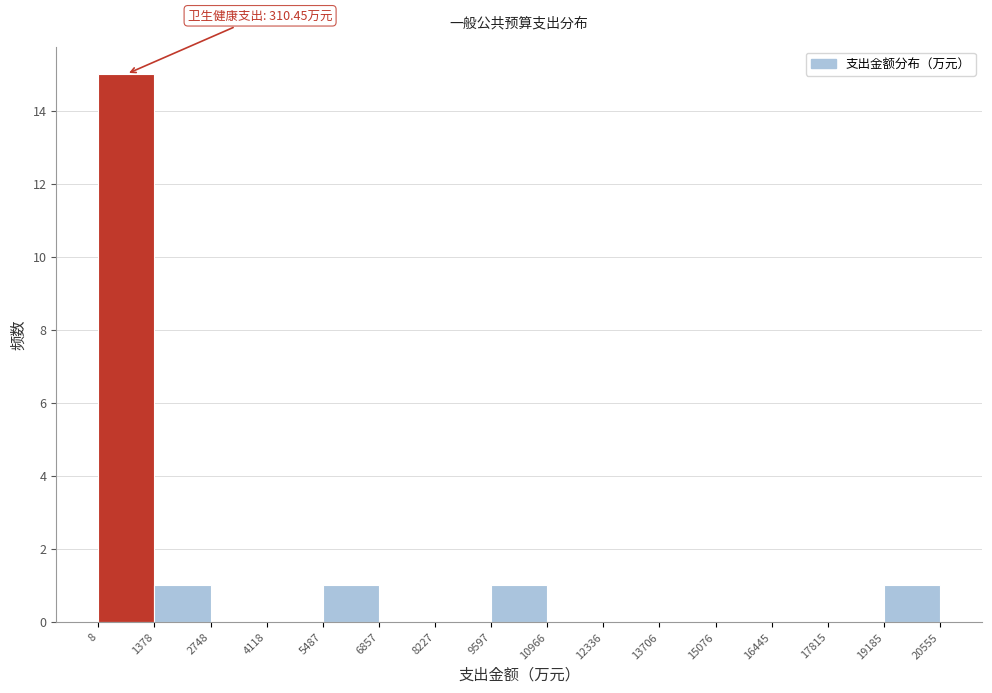

Over which range of the x-axis is the bar tallest?

8 to 1378